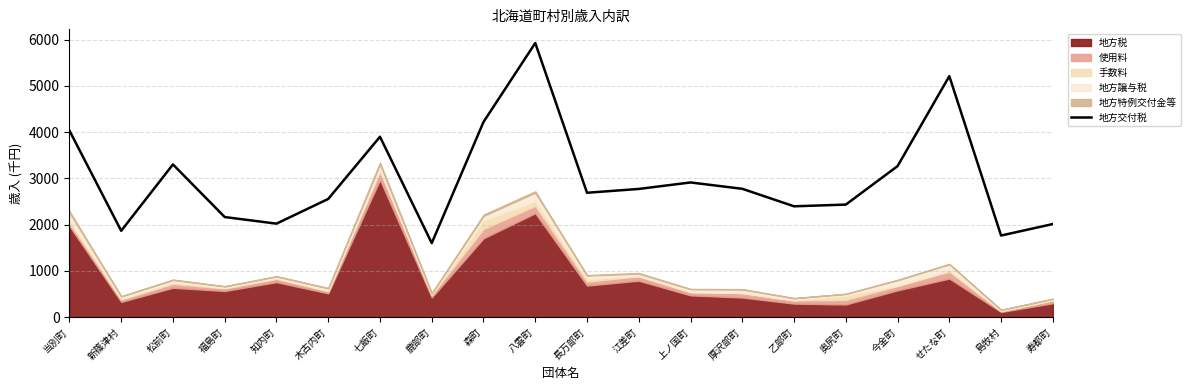

Read the 地方交付税 value at 江差町.

2771.5